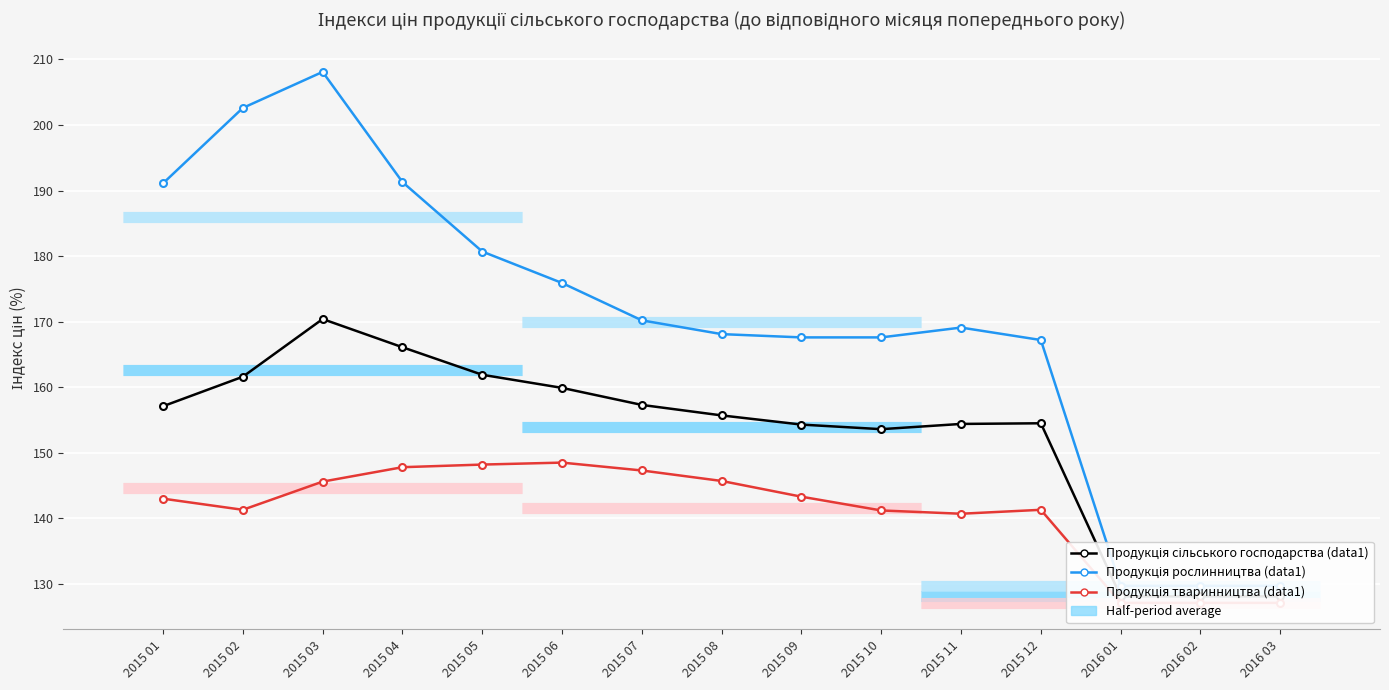

Is it true that Продукція рослинництва (data1) equals 129.7 at 2016 02?

True